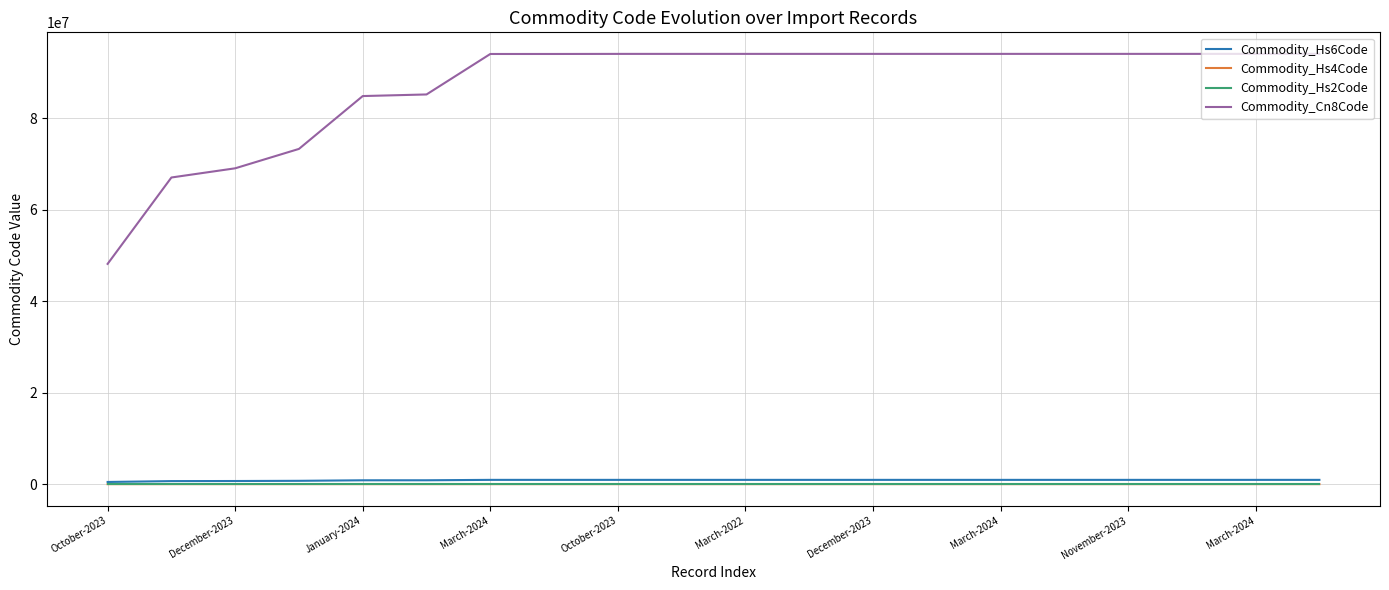

Which series has the largest total across all categories?

Commodity_Cn8Code